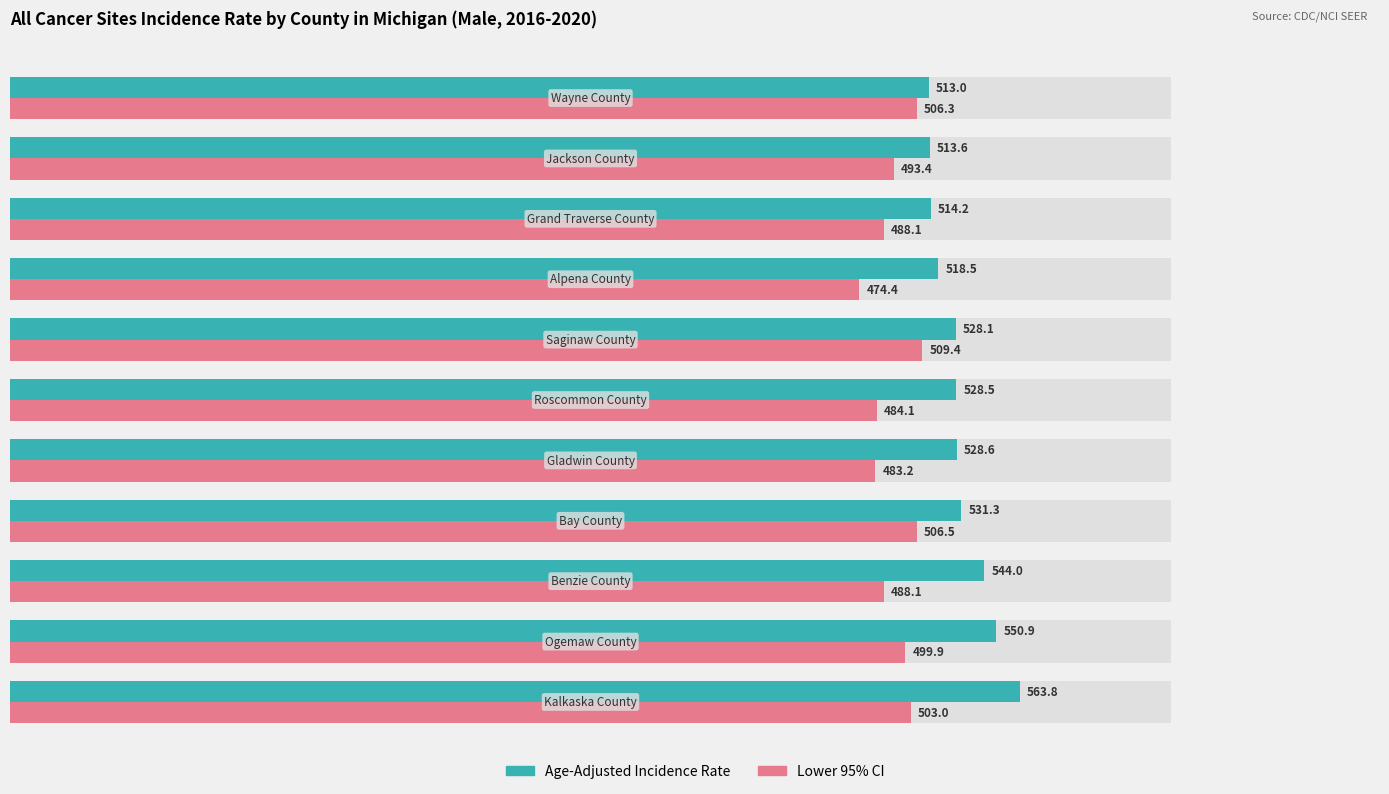

Are the bars horizontal?

Yes